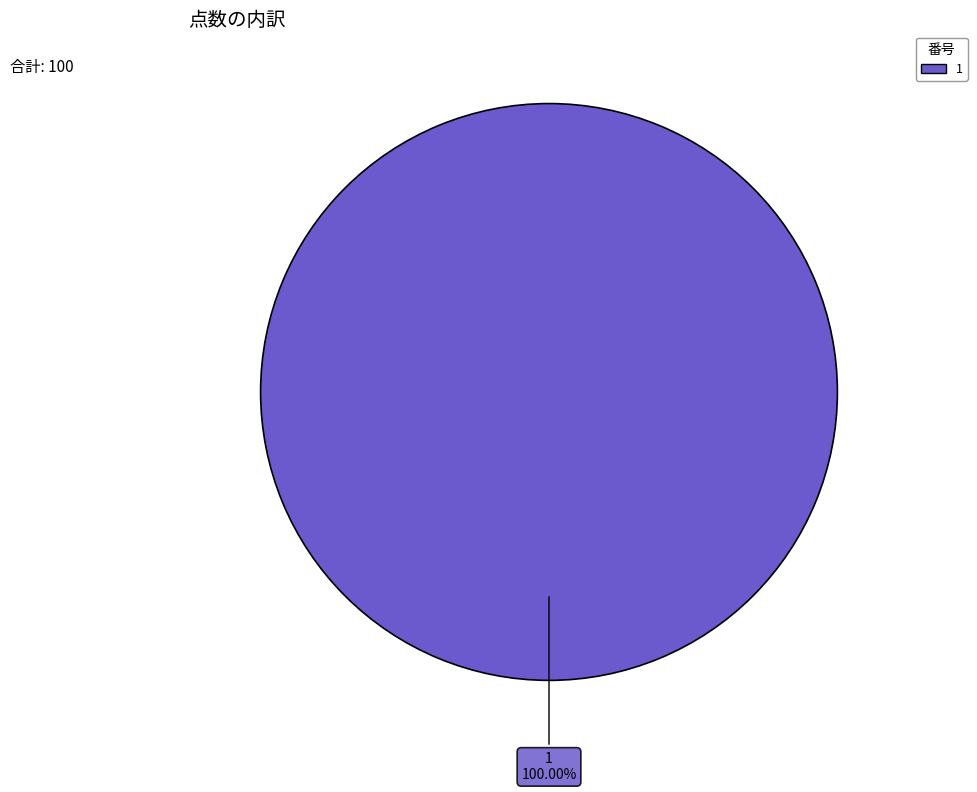

Is there any slice that represents more than half of the pie?

Yes